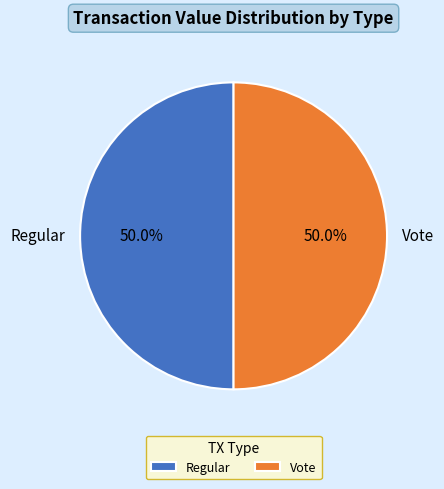

How many segments does this pie chart have?

2